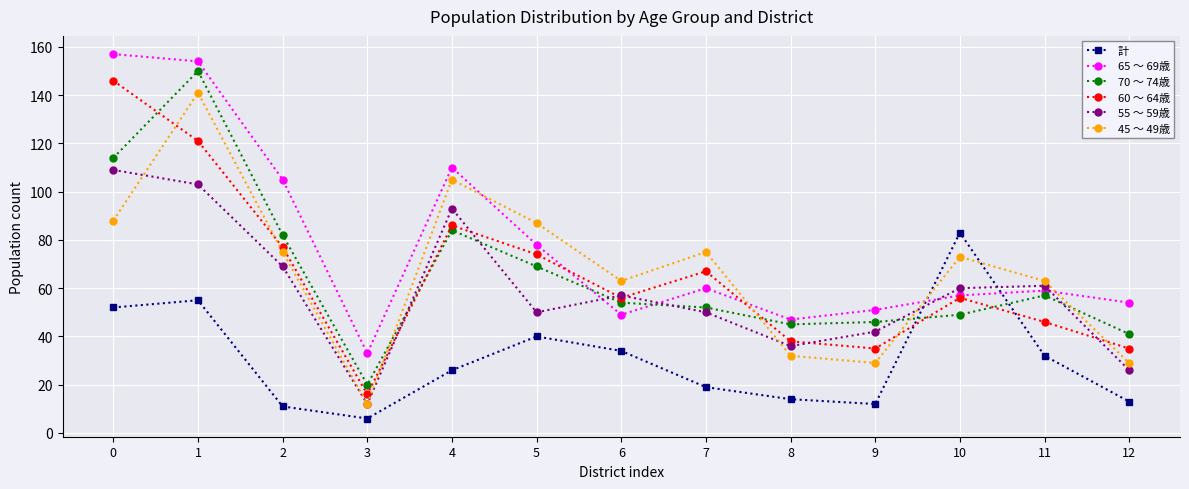

What is the sum of all 55 ～ 59歳 values?

768